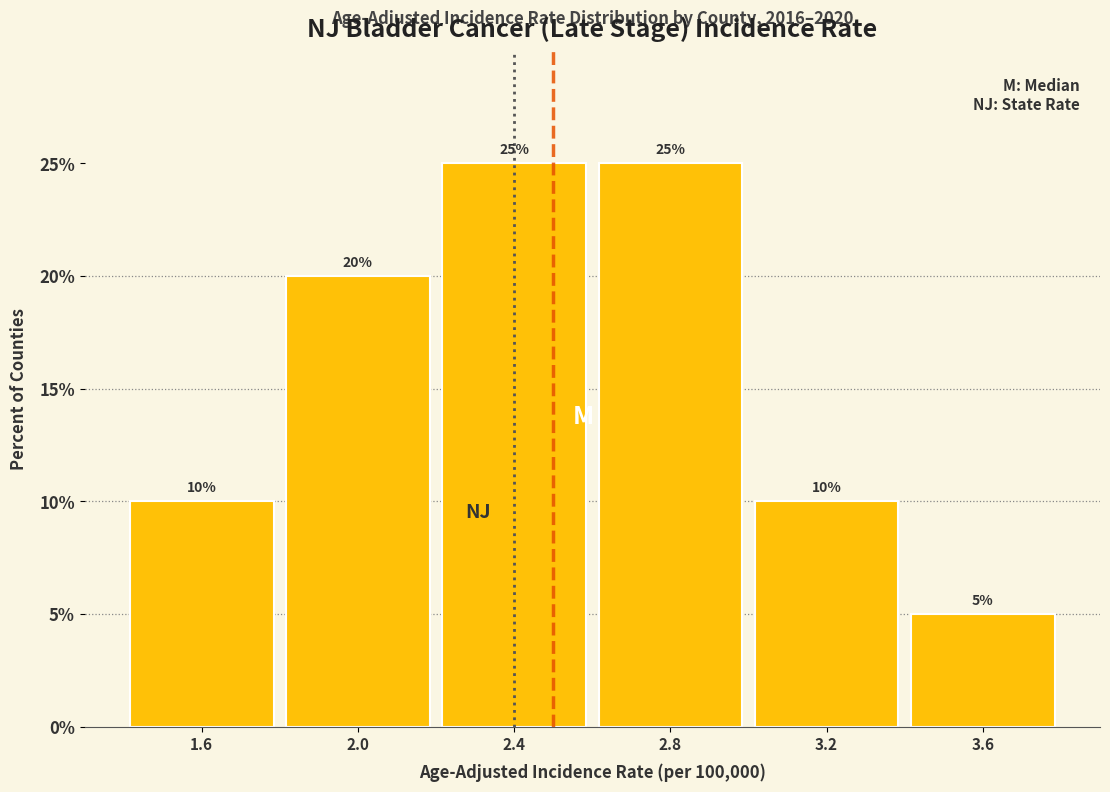

What is the height of the bar covering 3.0 to 3.4 on the x-axis?

10